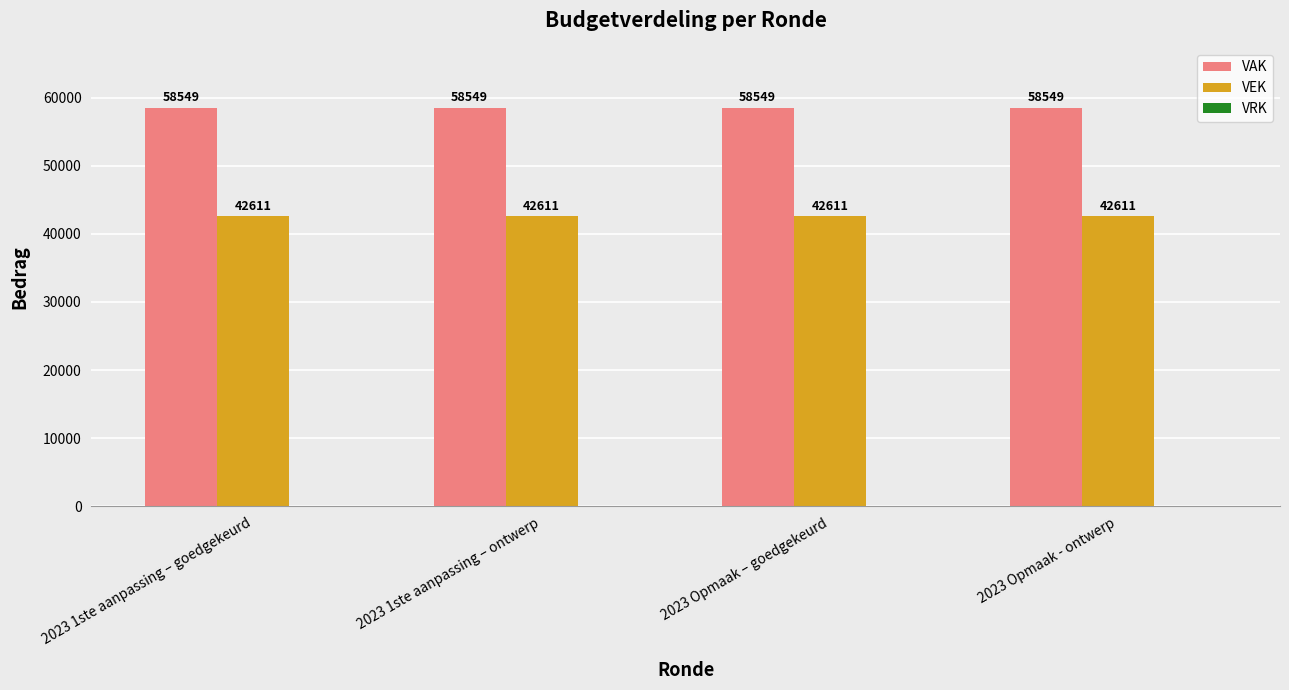

The value of VEK at 2023 1ste aanpassing – ontwerp is 67042. True or false?

False